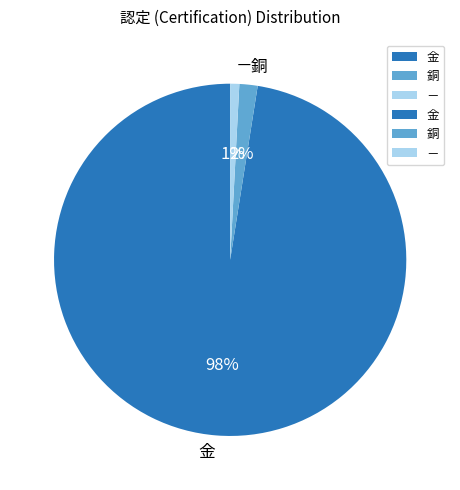

To the nearest percent, what percentage of the pie is －?

1%